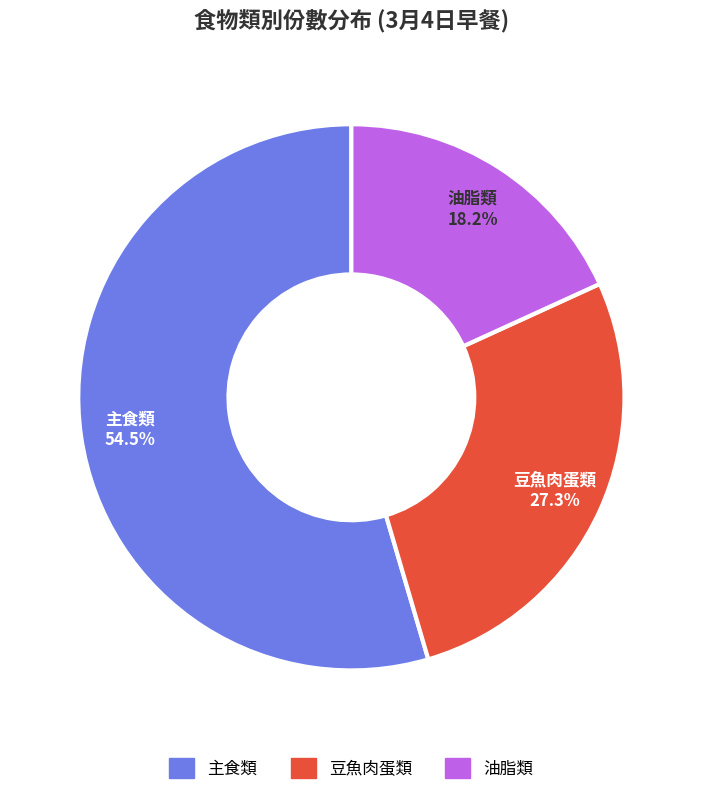

What percentage do 主食類 and 油脂類 together represent?

72.7%